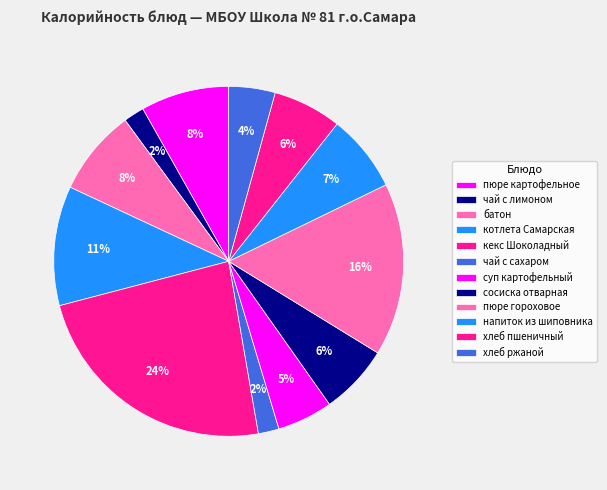

Rank the categories by value from highest to lowest.

кекс Шоколадный, пюре гороховое, котлета Самарская, пюре картофельное, батон, напиток из шиповника, сосиска отварная, хлеб пшеничный, суп картофельный, хлеб ржаной, чай с лимоном, чай с сахаром